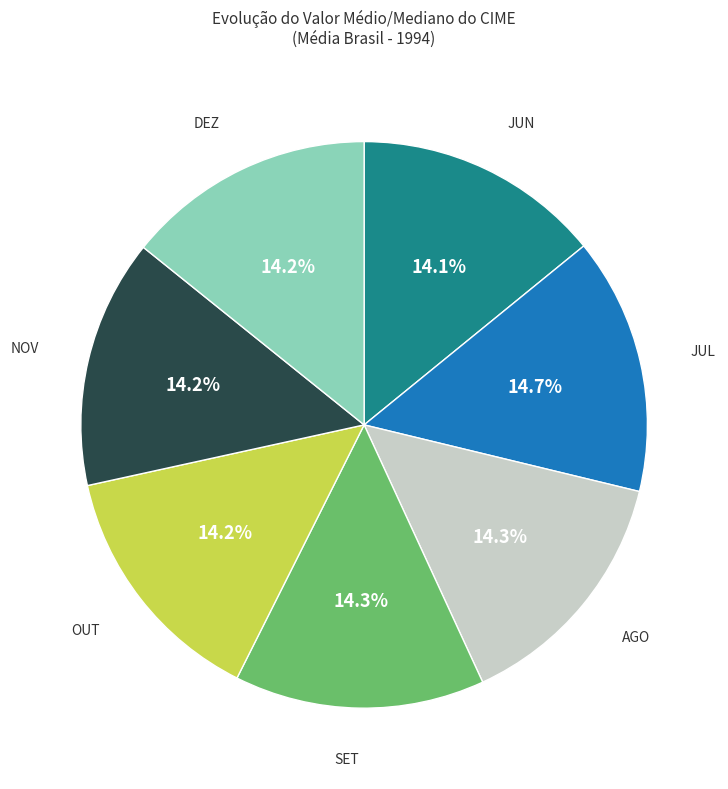

True or false: OUT accounts for 14% of the total.

True